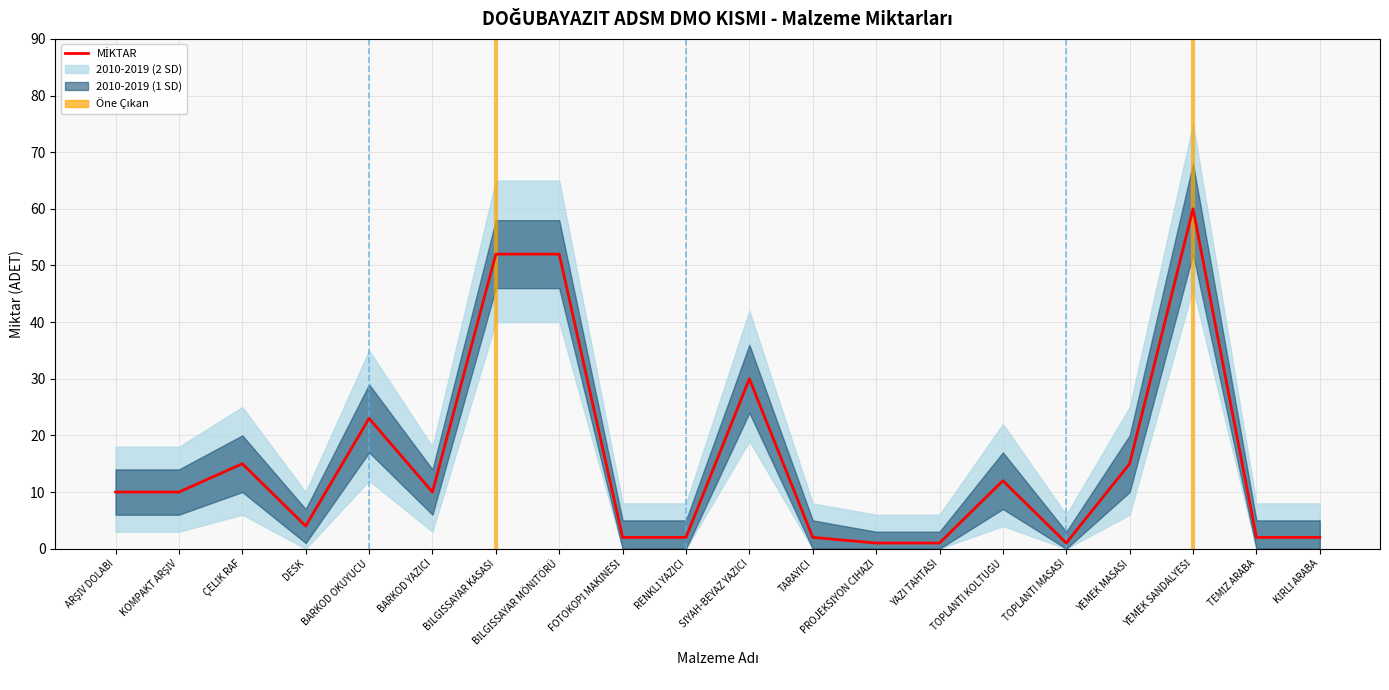

True or false: the data shows 3 at KİRLİ ARABA.

False